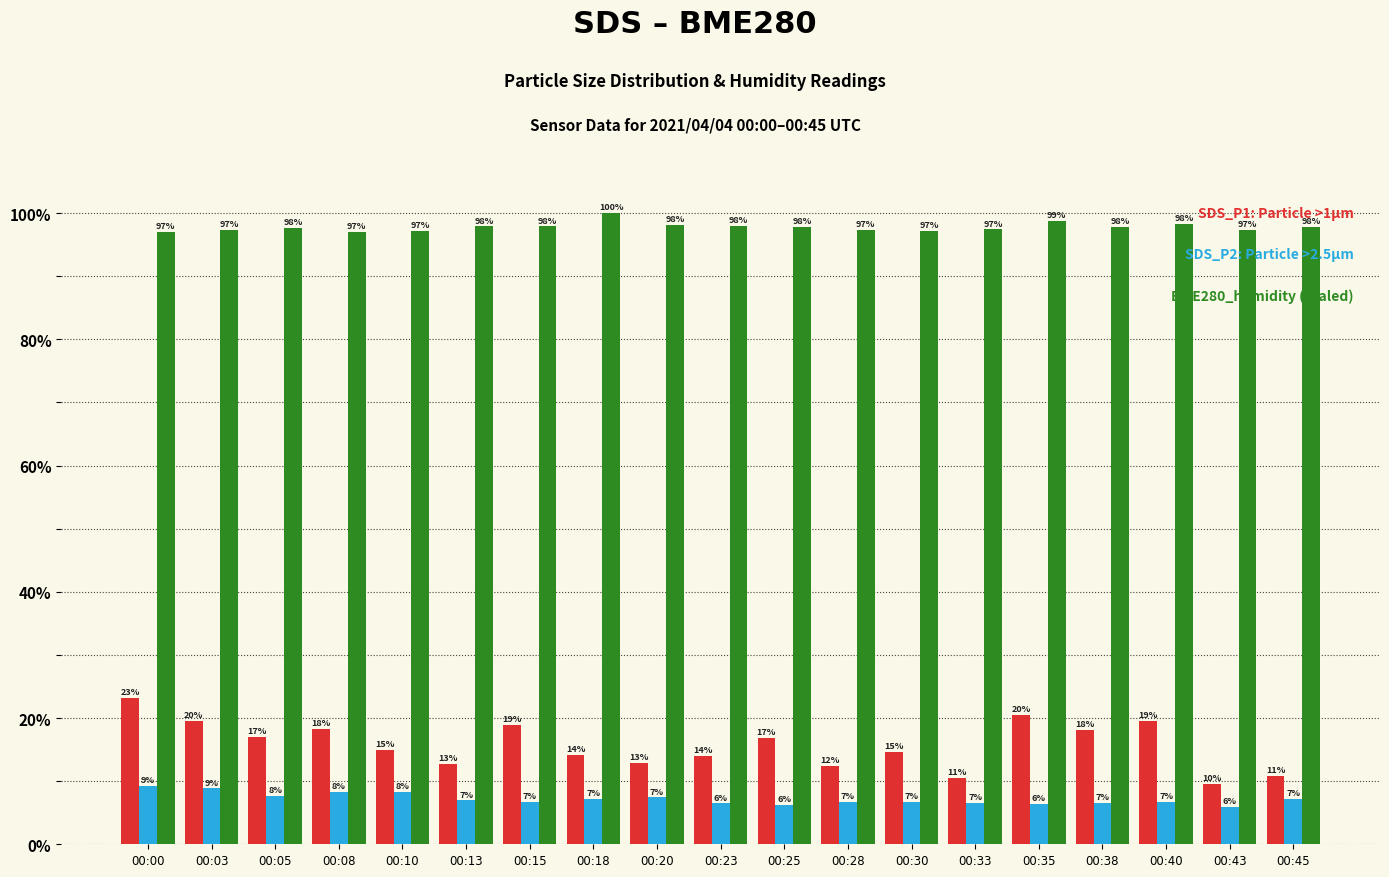

Does the chart contain any negative values?

No